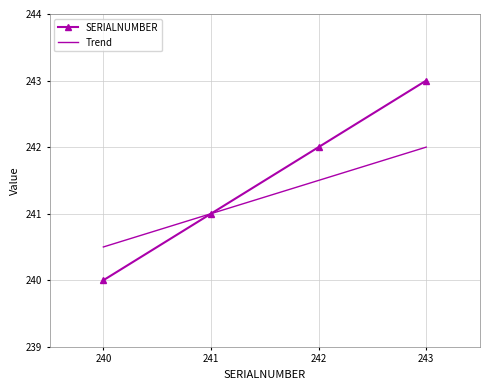

What is the sum of the Trend values at 241 and 240?

481.5